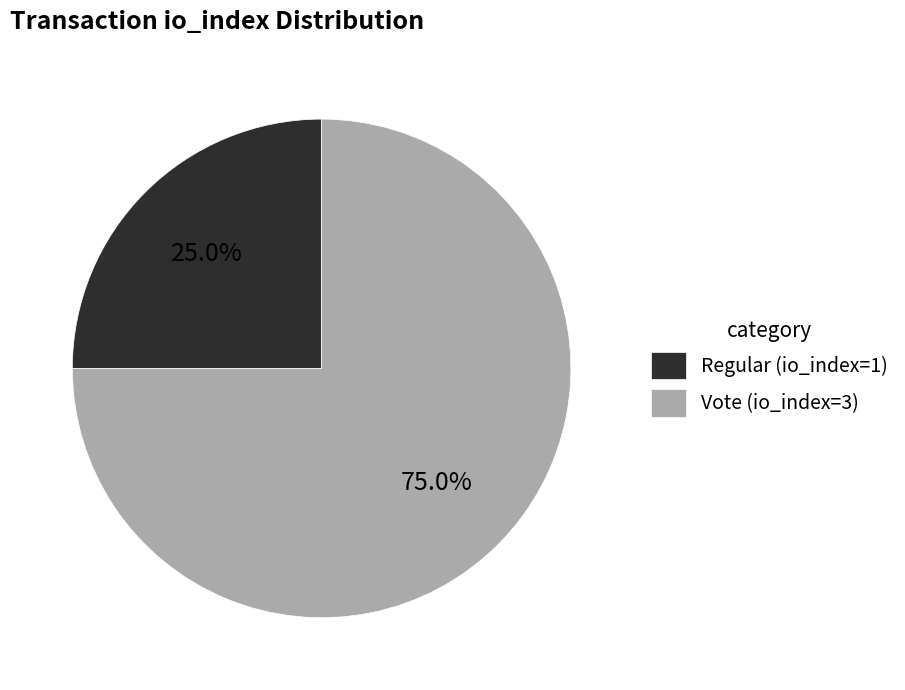

To the nearest percent, what is the difference between the Regular (io_index=1) and Vote (io_index=3) slice percentages?

50%